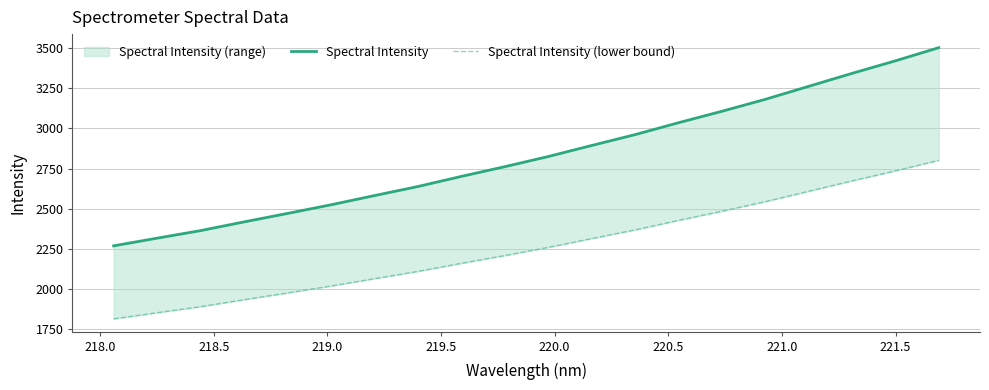

True or false: Spectral Intensity (lower bound) has more than 0 interior local peaks.

False